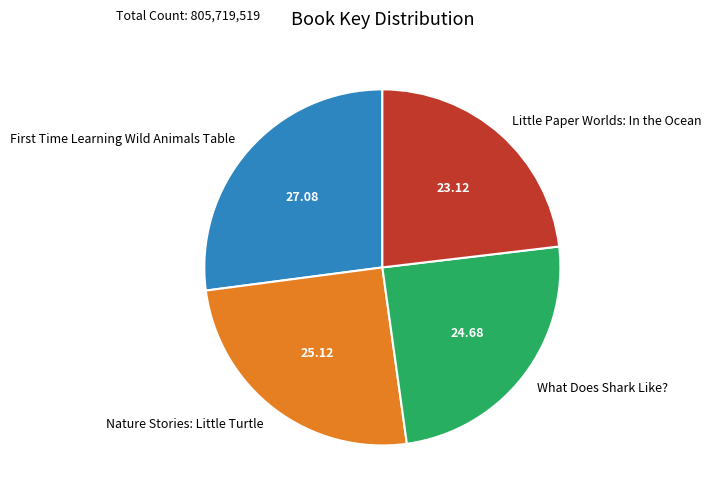

The Little Paper Worlds: In the Ocean slice represents 18% of the pie. True or false?

False